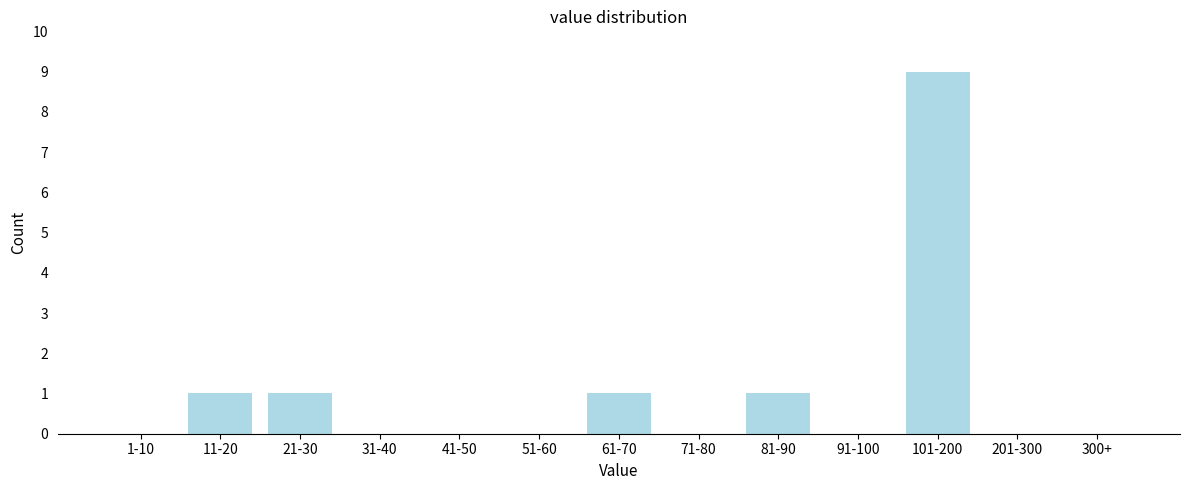

Reading left to right, list all the values displayed in this chart.

1-10=0	11-20=1	21-30=1	31-40=0	41-50=0	51-60=0	61-70=1	71-80=0	81-90=1	91-100=0	101-200=9	201-300=0	300+=0